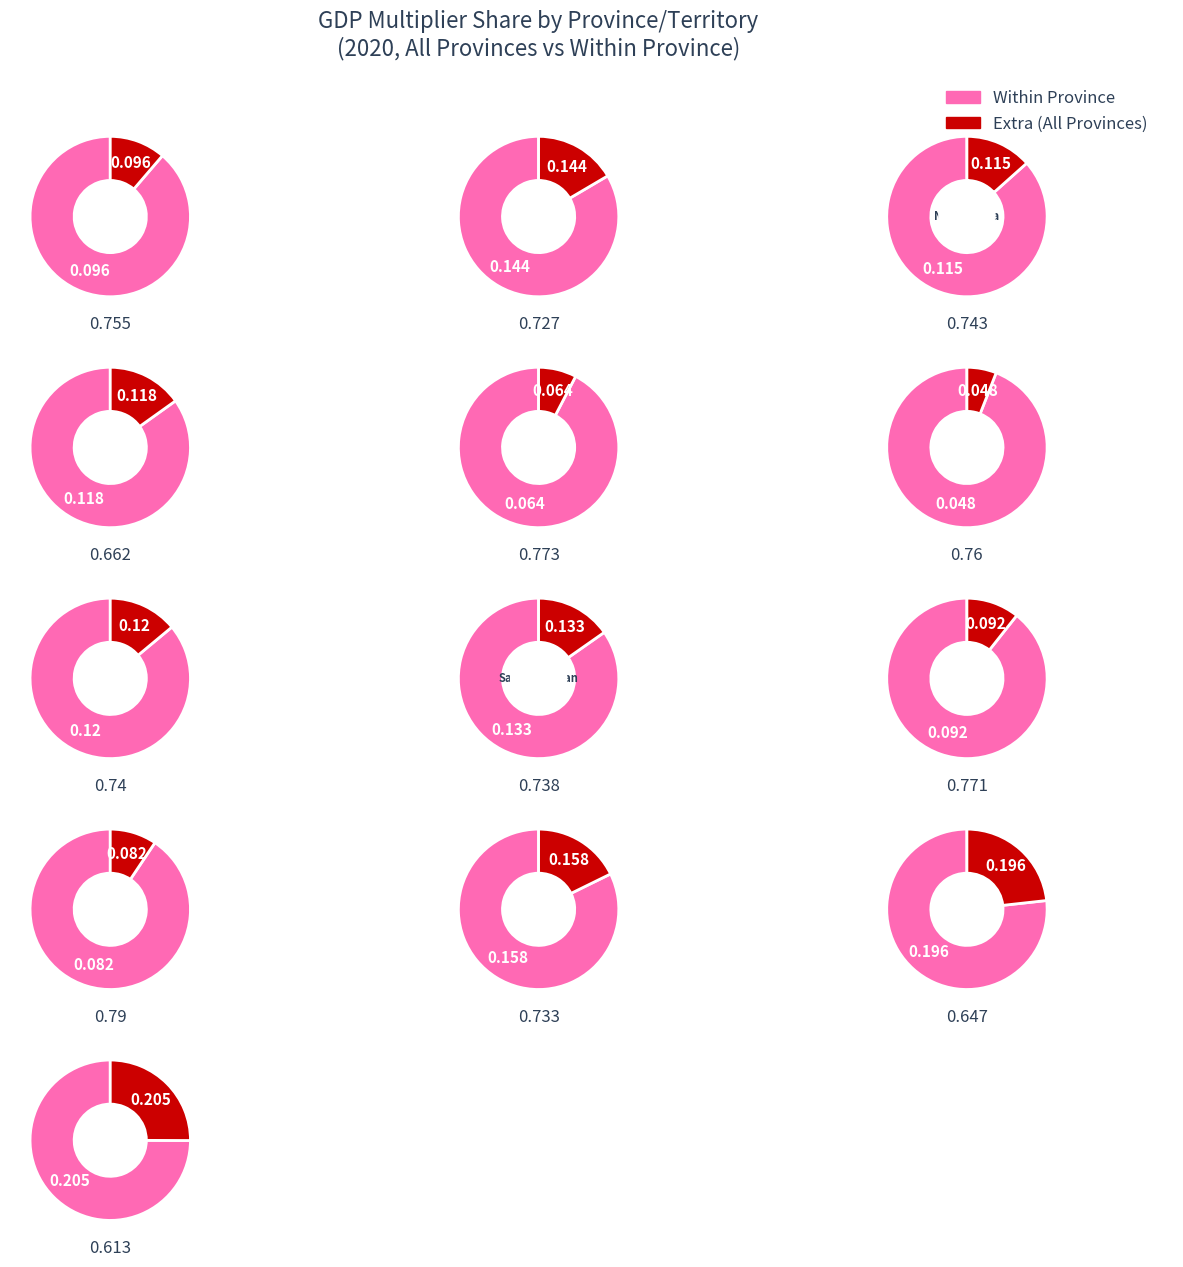

Which series has the widest spread of values?

within_province